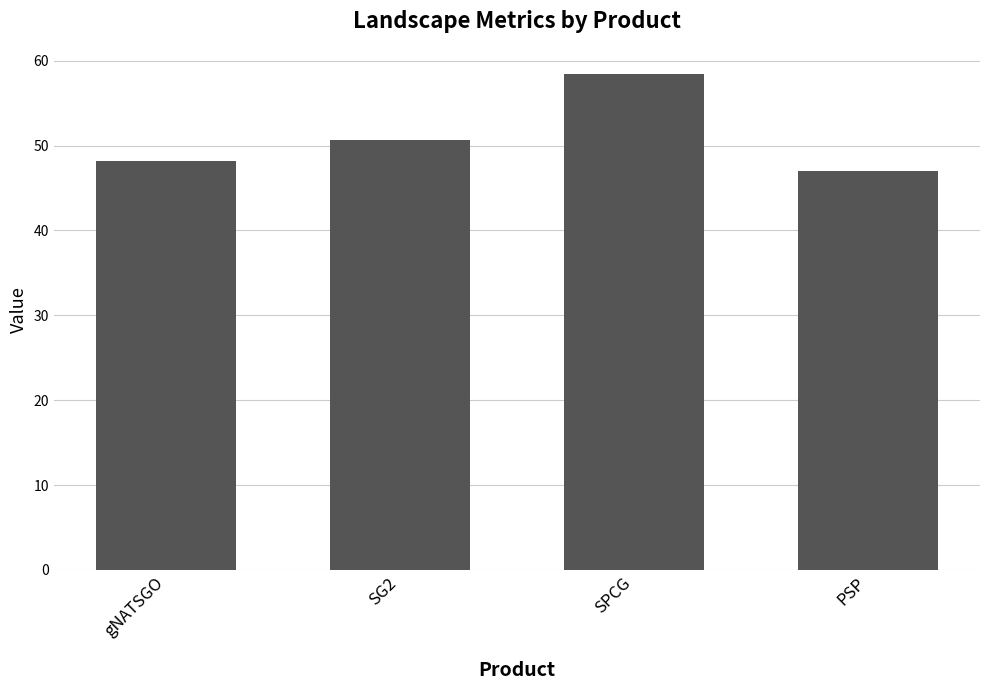

True or false: the data shows 81.2 at gNATSGO.

False